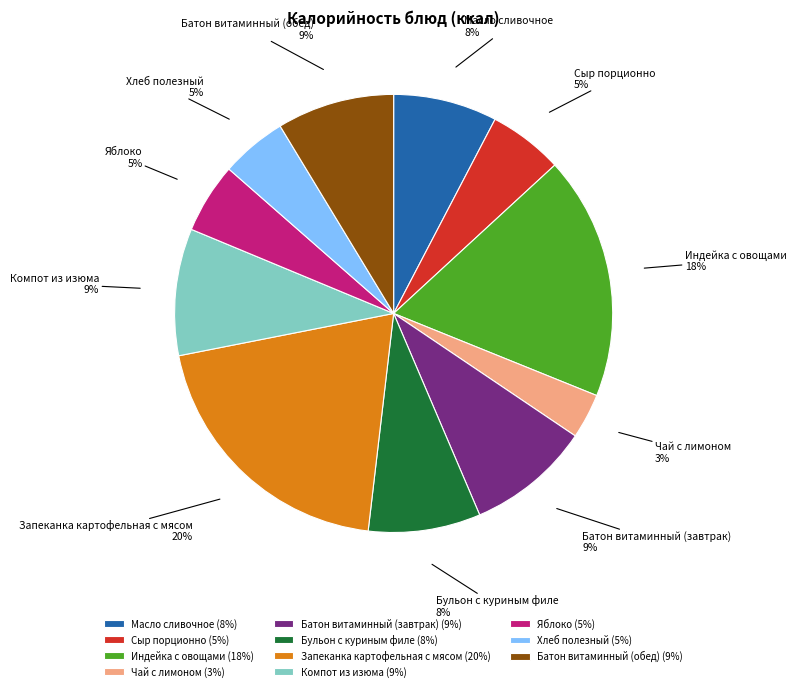

How many slices are in this pie chart?

11